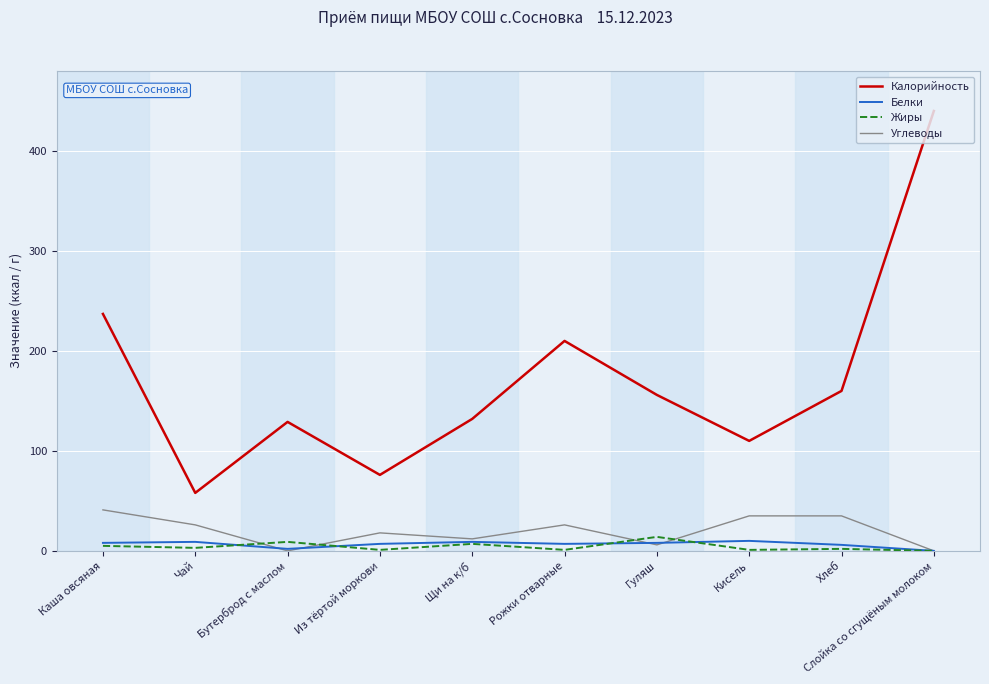

Between Щи на к/б and Слойка со сгущёным молоком, which series saw the biggest shift?

Калорийность